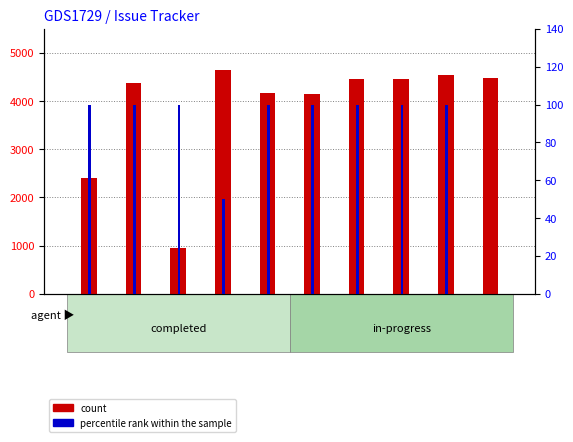

Rank the series at #4477 from lowest to highest value.

percentile rank within the sample, count